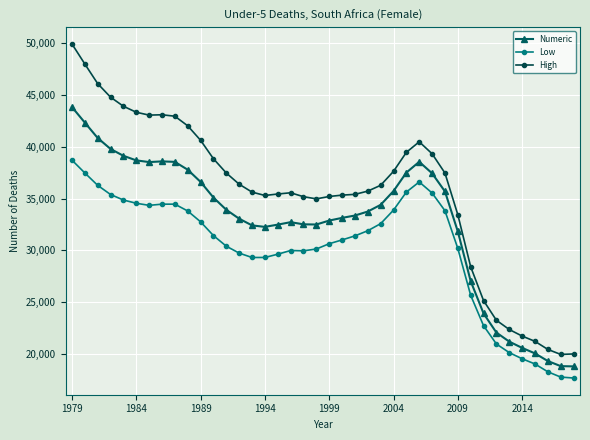

What is the value of the Numeric point at the 5th from the left?

39124